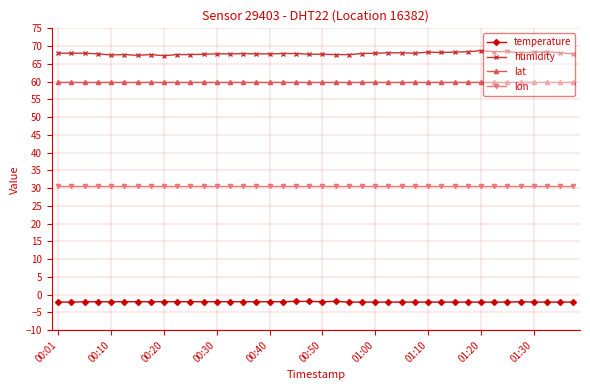

How many lines are shown in the chart?

4